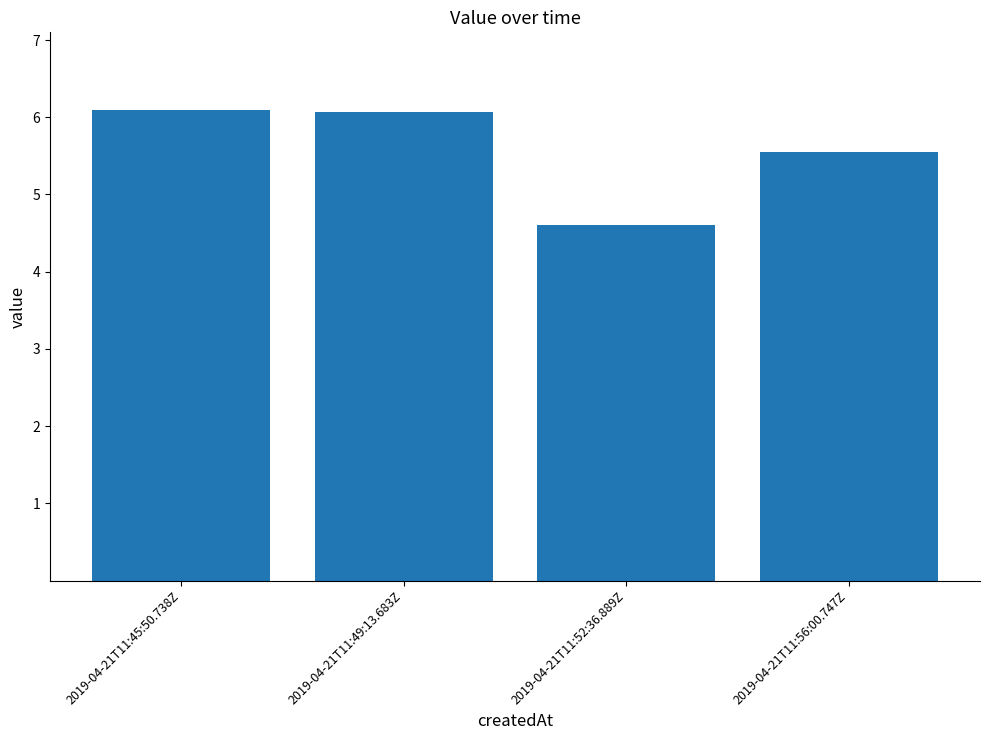

How many bars are there in total?

4